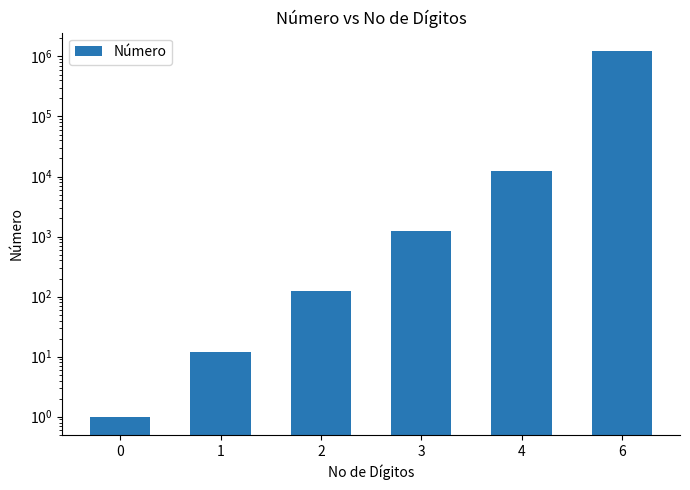

What is the sum of the values at 2 and 3?

1357